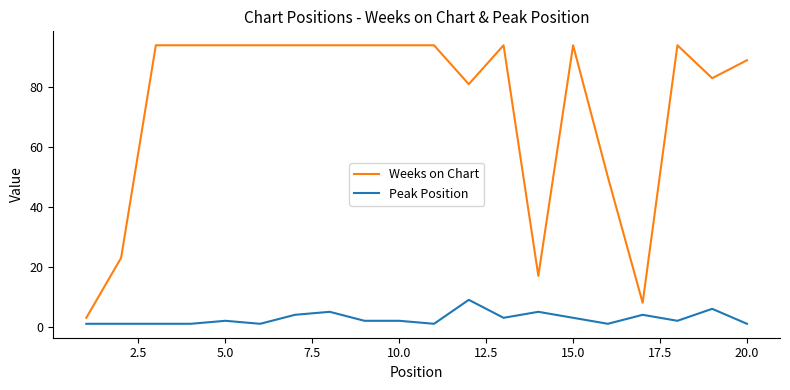

Which series has the largest total across all categories?

Weeks on Chart